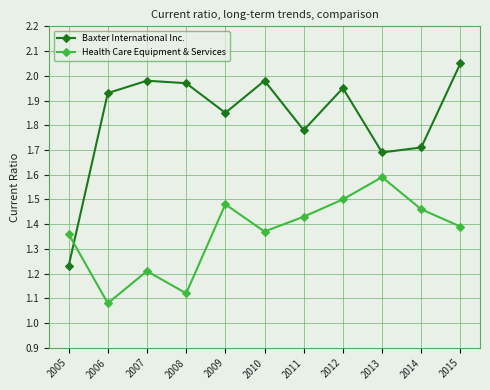

How many interior local valleys does the Baxter International Inc. series have?

3